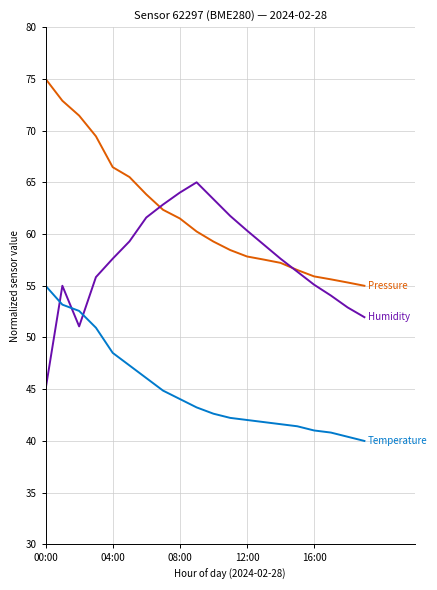

How many lines are shown in the chart?

3